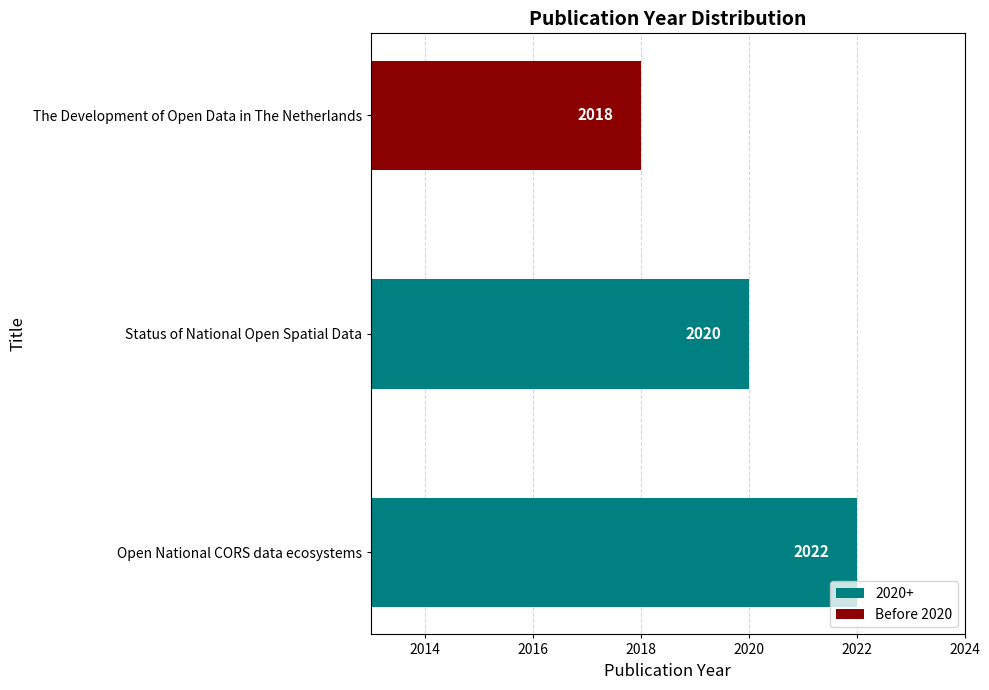

At which category does the chart reach its peak across all series?

Open National CORS data ecosystems